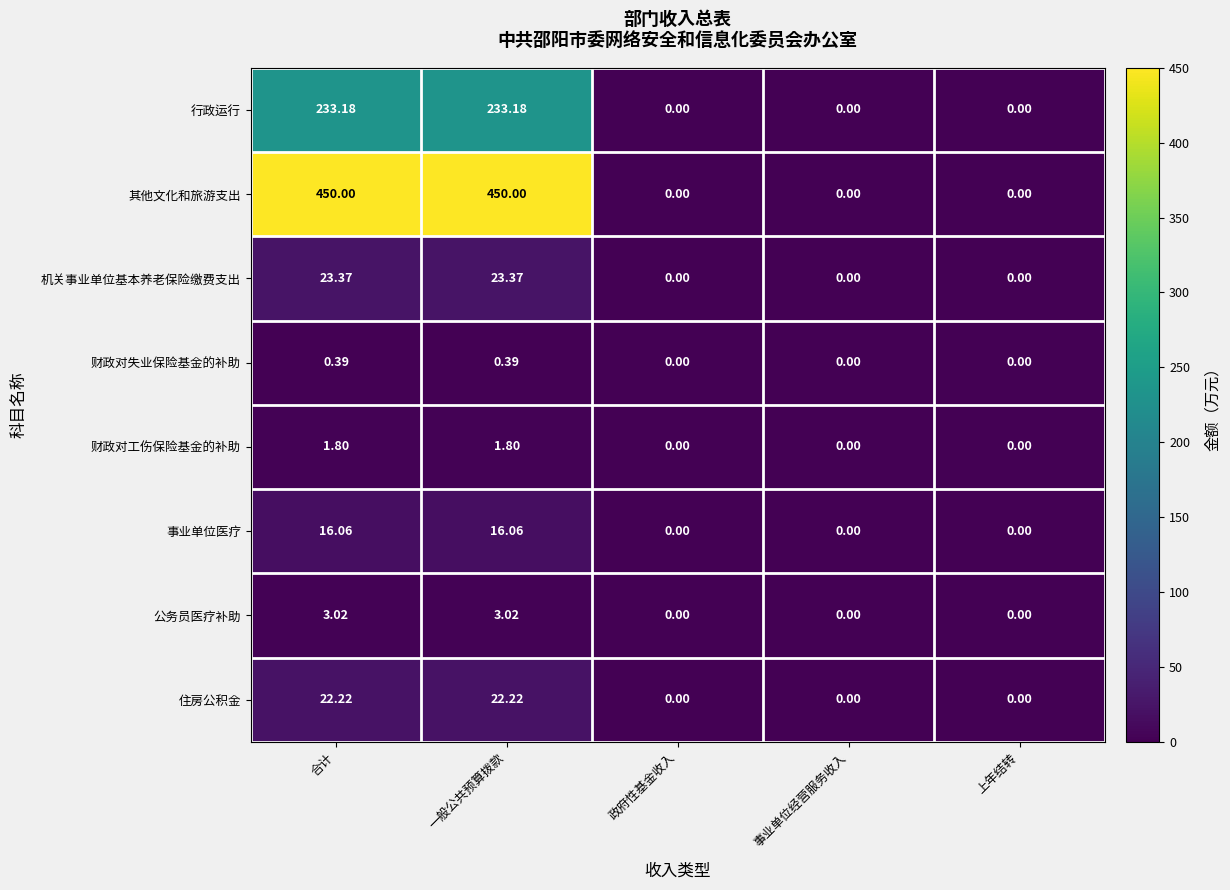

At how many categories does at least one series exceed 89?

2